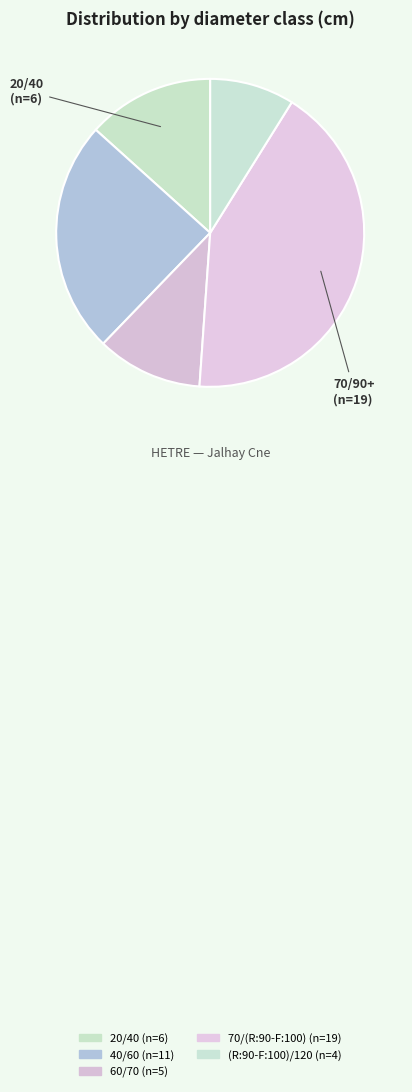

Between (R:90-F:100)/120 and 60/70, which is larger?

60/70